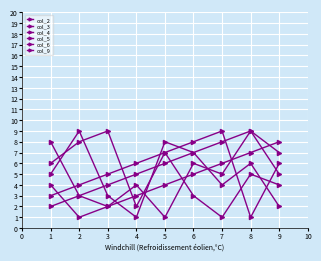

Count the number of data series in this chart.

6